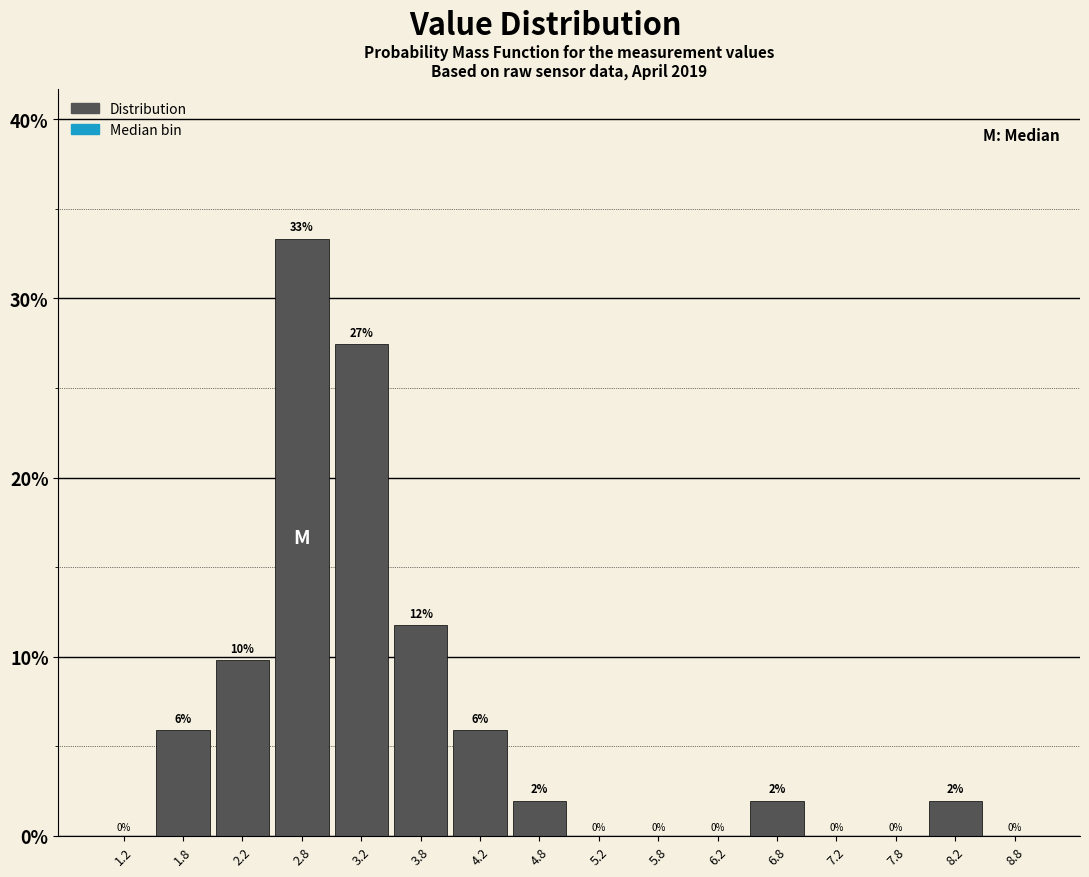

Which range on the x-axis has the tallest bar?

2.5 to 3.0